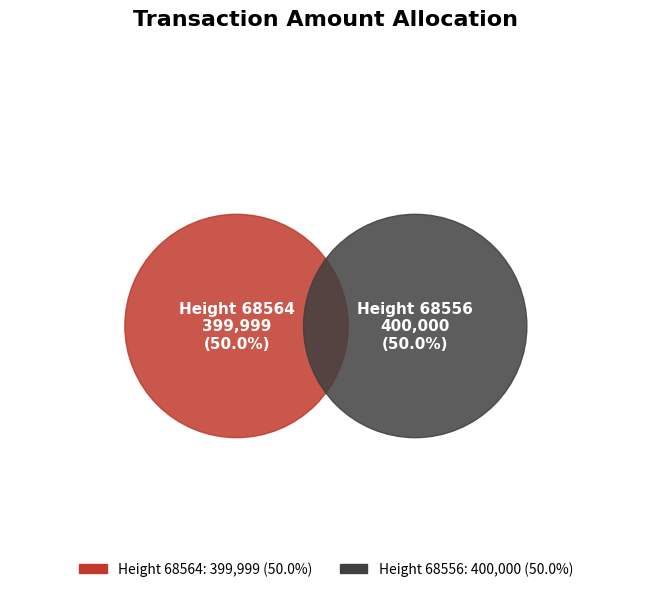

How many segments does this pie chart have?

2